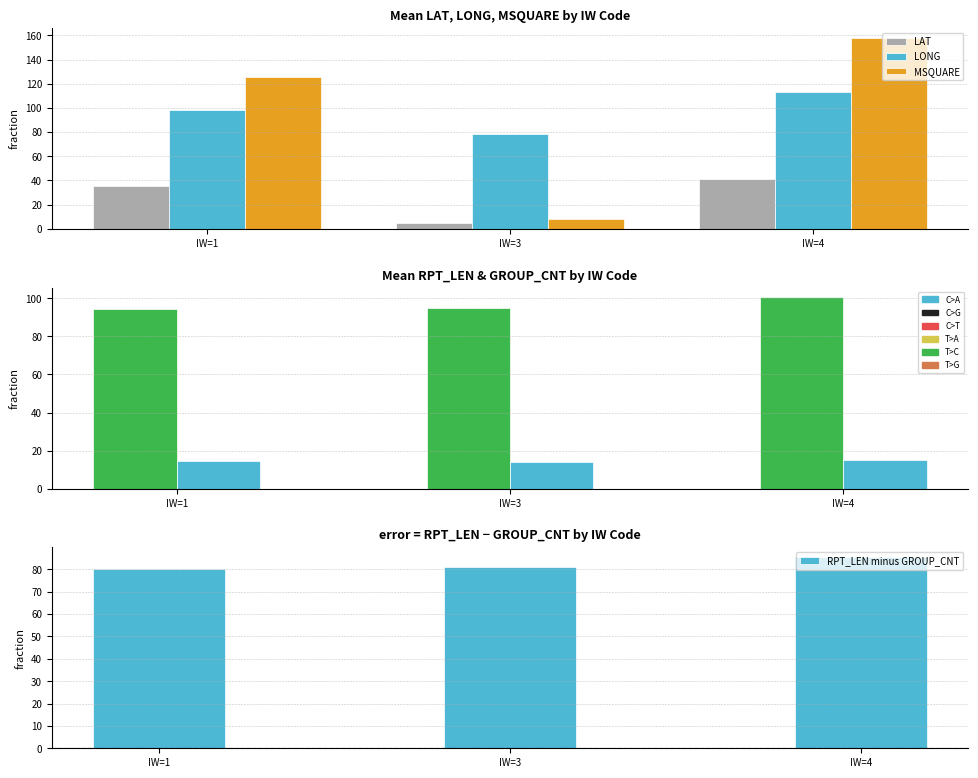

Reading right to left, list all the values displayed in this chart.

LAT: IW=4=41.0	IW=3=4.5	IW=1=35.6
LONG: IW=4=113.5	IW=3=78.7	IW=1=98.5
MSQUARE: IW=4=158.2	IW=3=8.0	IW=1=125.5
RPT_LEN: IW=4=100.6	IW=3=95.0	IW=1=94.6
GROUP_CNT: IW=4=15.1	IW=3=14.0	IW=1=14.4
RPT_LEN minus GROUP_CNT: IW=4=85.5	IW=3=81.0	IW=1=80.2